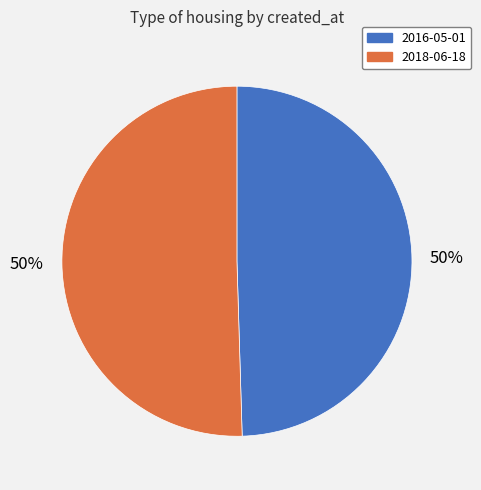

Combined, do 2018-06-18 and 2016-05-01 account for over 50%?

Yes